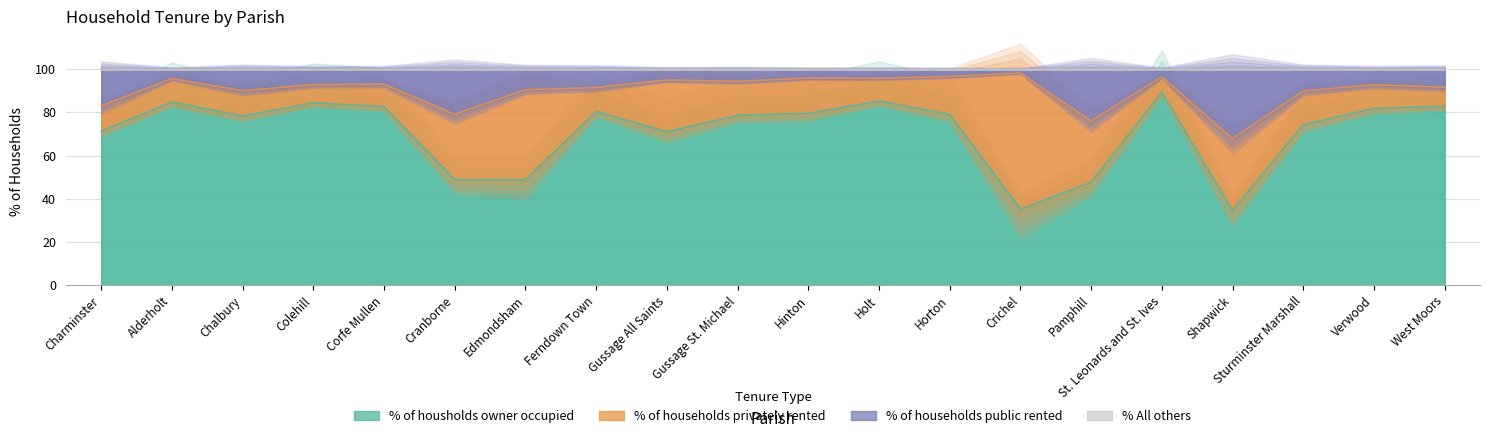

How many interior local peaks does the % of households public rented series have?

7